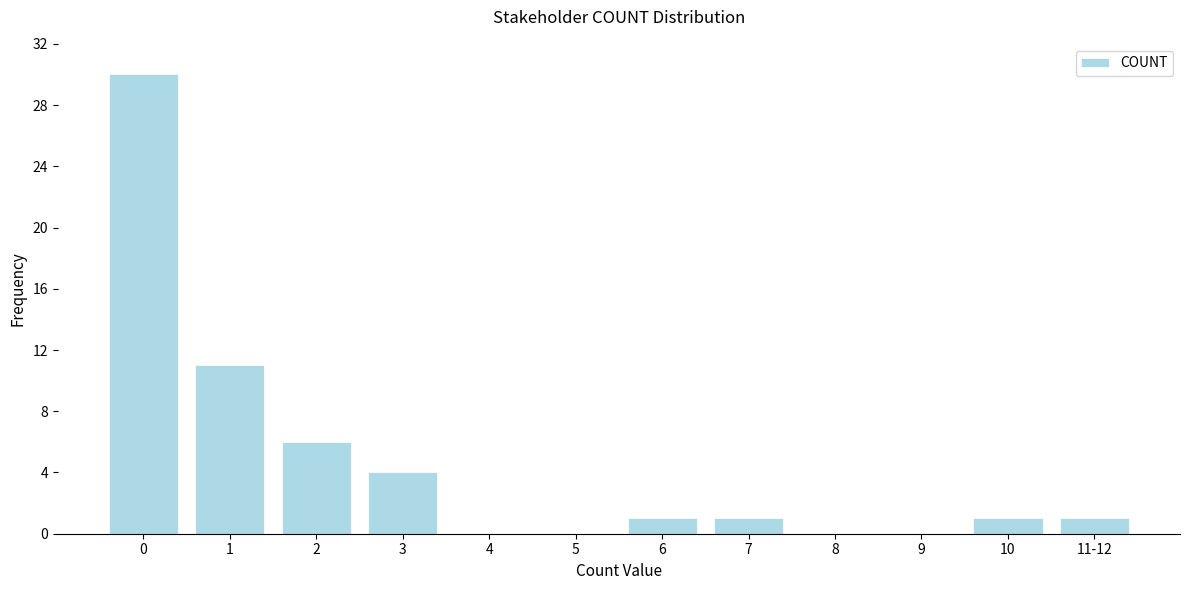

Reading right to left, extract all data points from this chart.

11-12=1	10=1	9=0	8=0	7=1	6=1	5=0	4=0	3=4	2=6	1=11	0=30